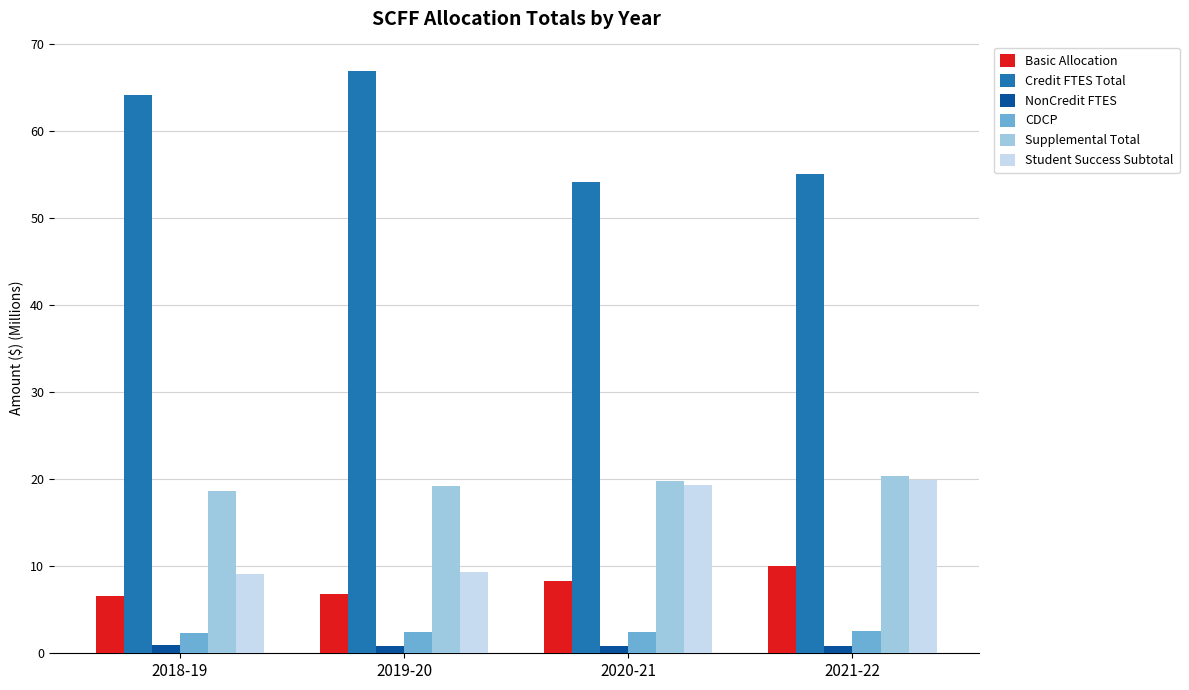

Which series has the widest spread of values?

Credit FTES Total